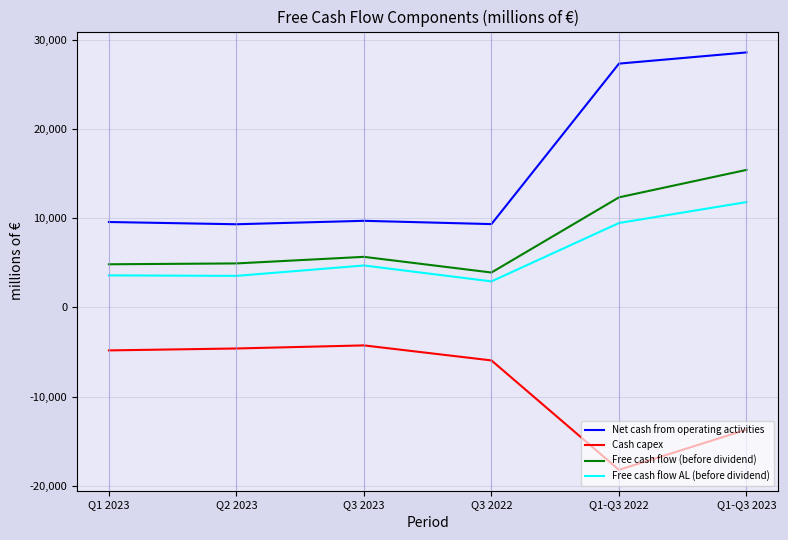

What is the total value across all series at Q2 2023?

13135